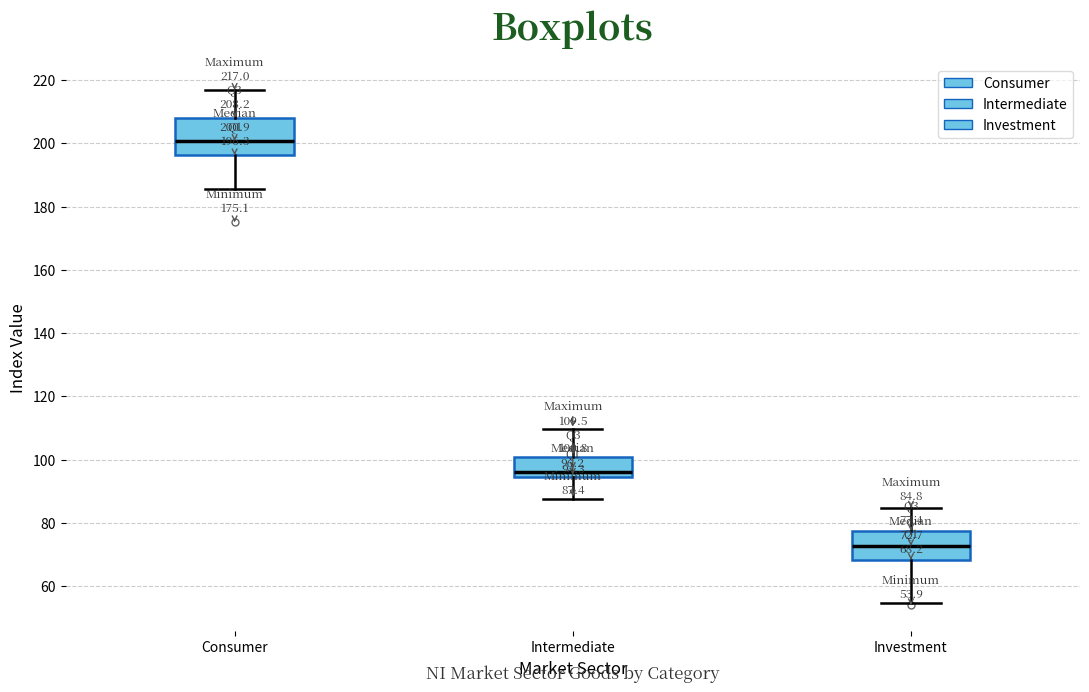

Which box's median line is the lowest?

Investment